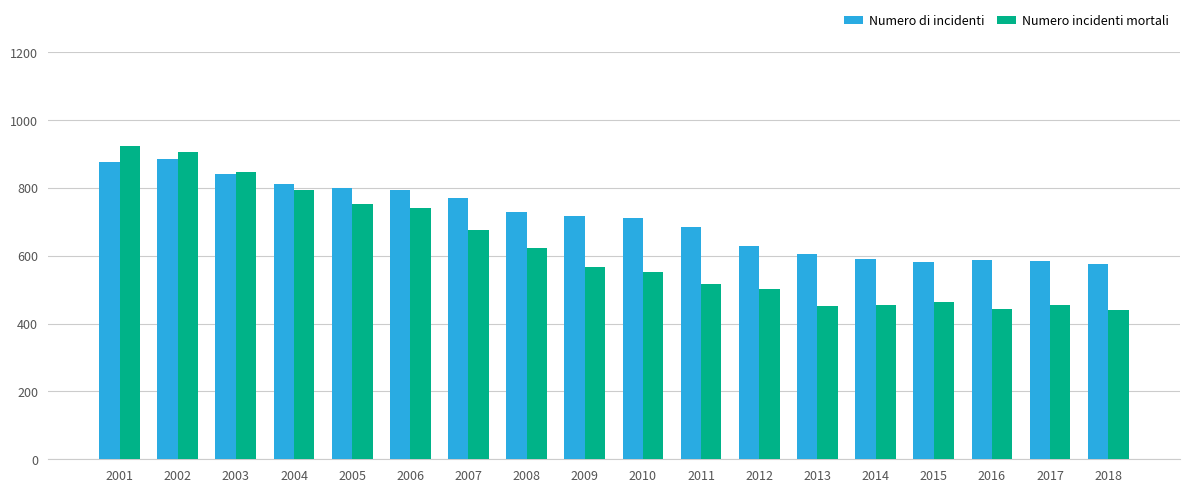

Between 2004 and 2014, which series saw the biggest shift?

Numero incidenti mortali